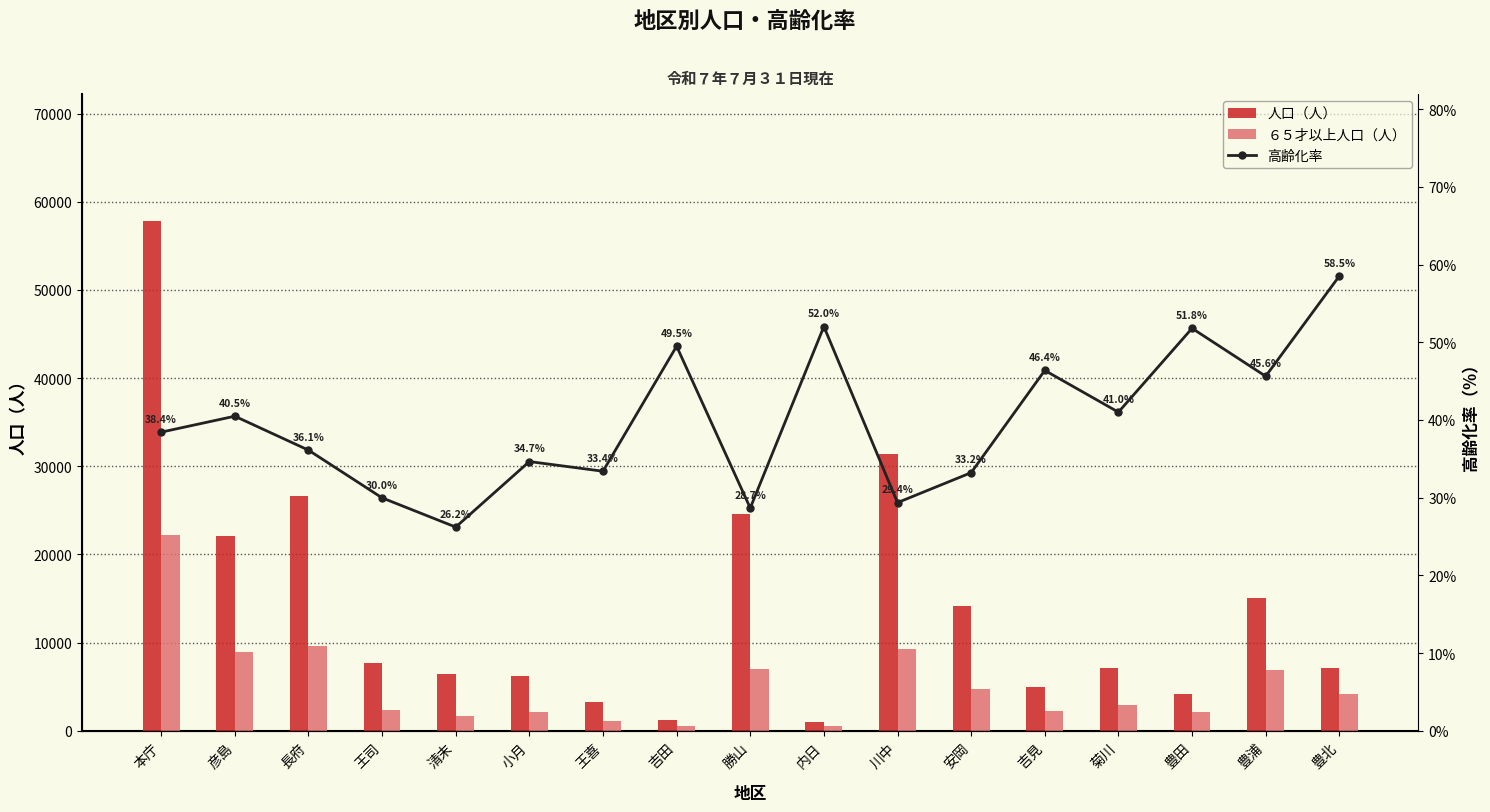

What is the sum of the ６５才以上人口（人） values at 王喜 and 豊浦?

7979